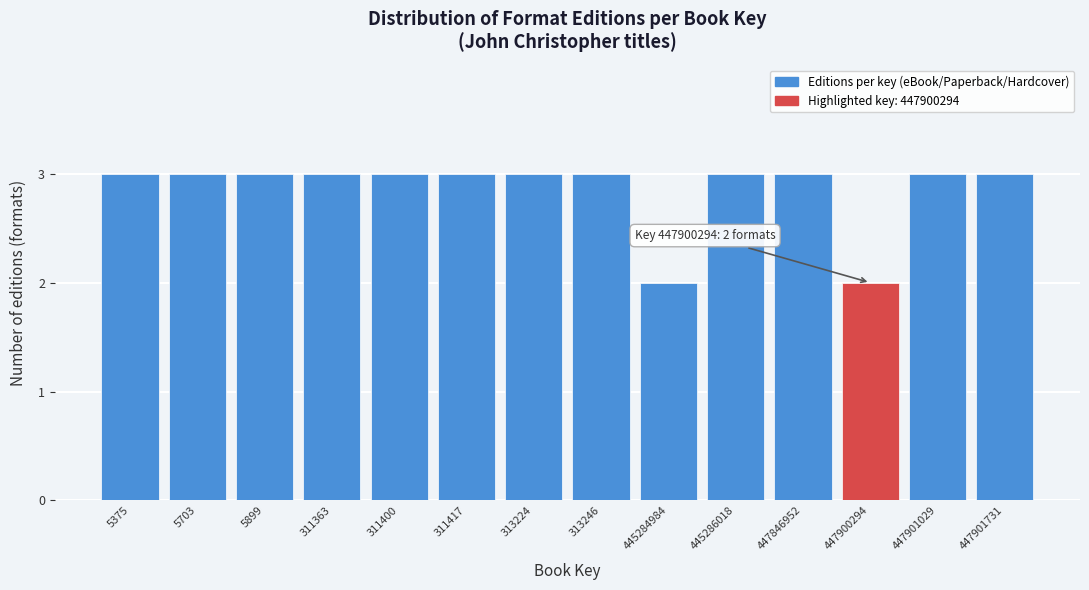

Reading left to right, what are all the values shown in this chart?

5375=3	5703=3	5899=3	311363=3	311400=3	311417=3	313224=3	313246=3	445284984=2	445286018=3	447846952=3	447900294=2	447901029=3	447901731=3